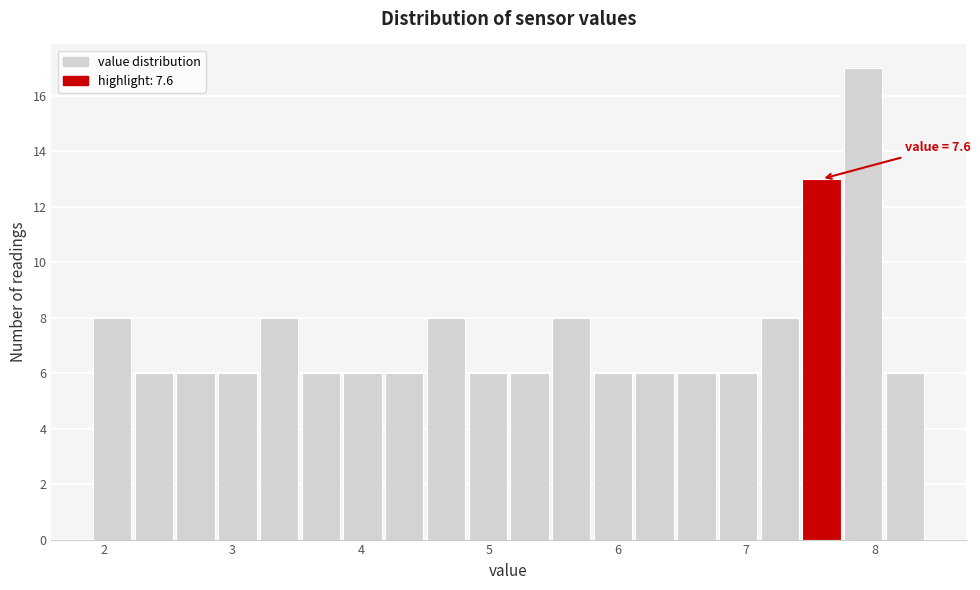

Read against the x-axis, roughly where is the centre of the tallest bar?

7.9